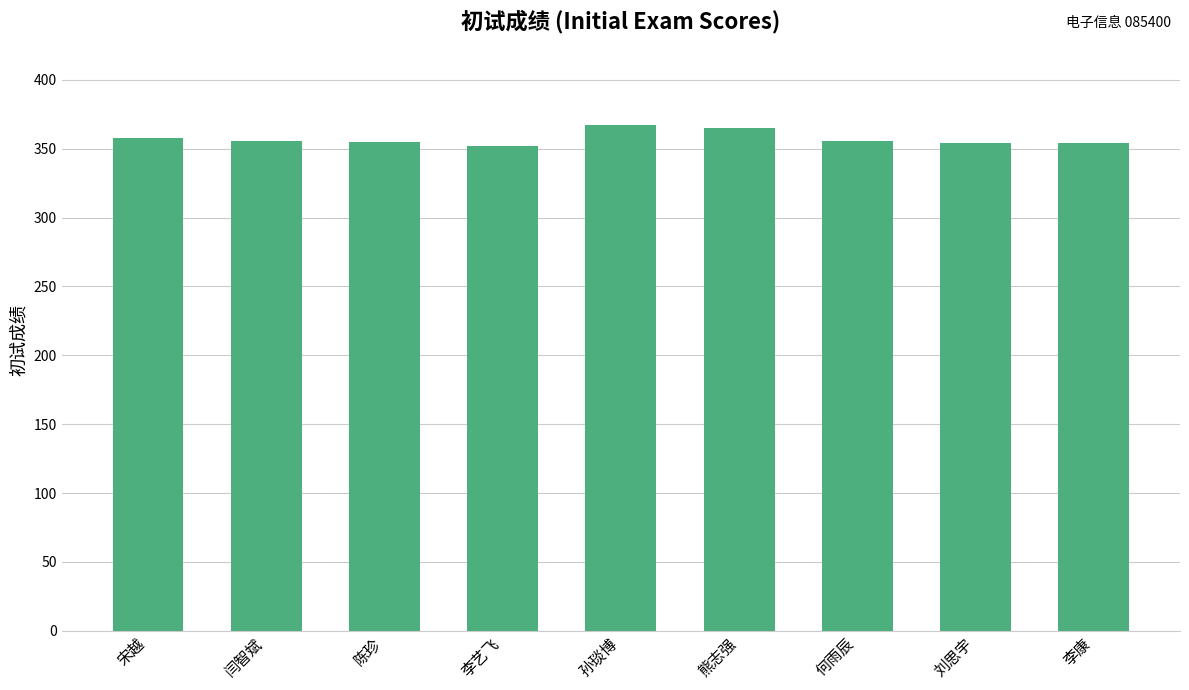

What is the difference between the maximum and minimum values?

15